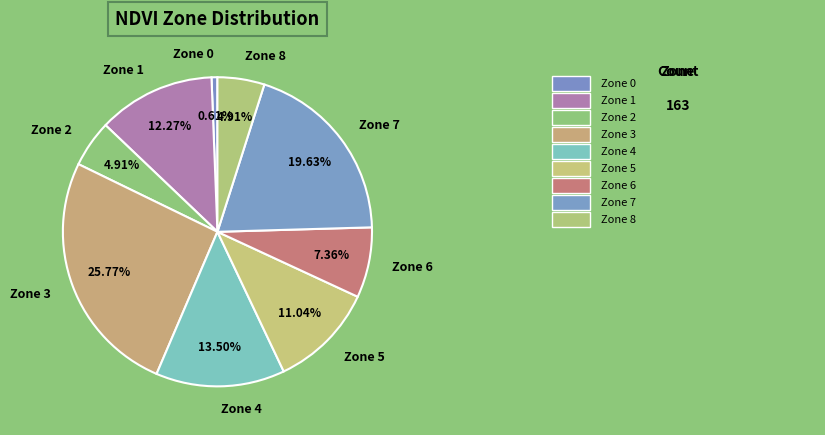

Between Zone 0 and Zone 8, which is larger?

Zone 8